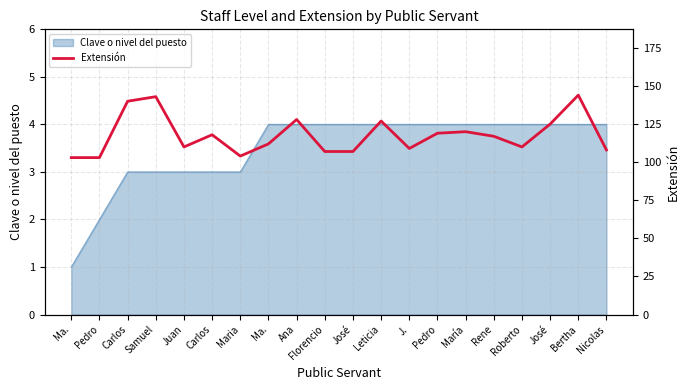

Which category has the lowest value across all series?

Ma.